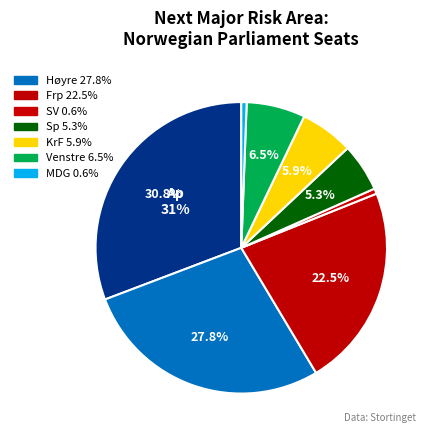

How many slices are in this pie chart?

8